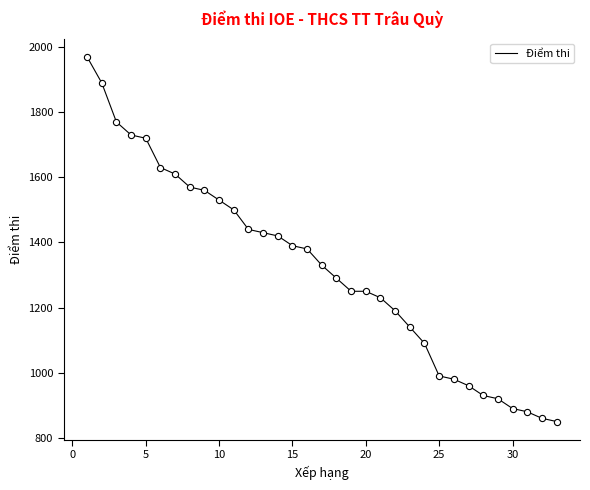

What is the maximum value shown in the chart?

1970